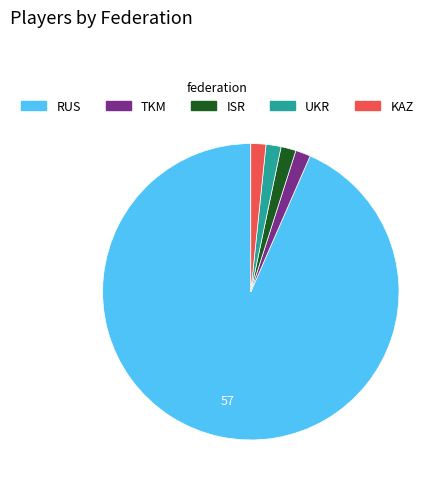

Which slice is the largest?

RUS